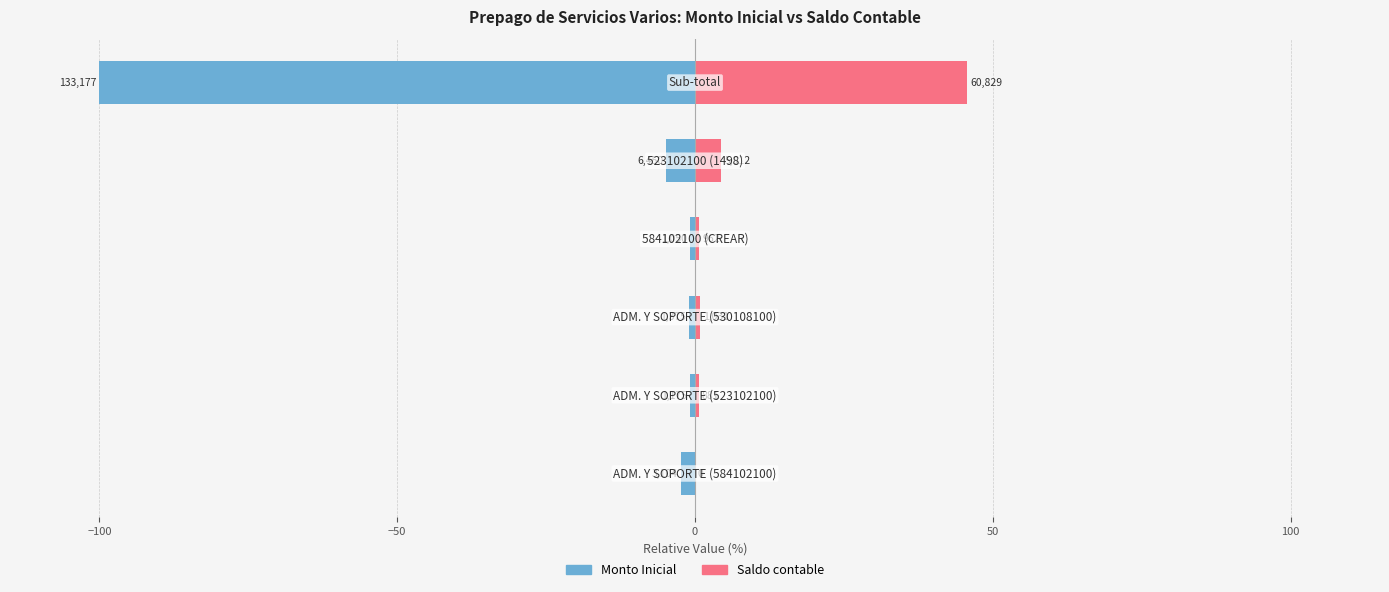

What value does the Monto Inicial series have at 100?

-100.0